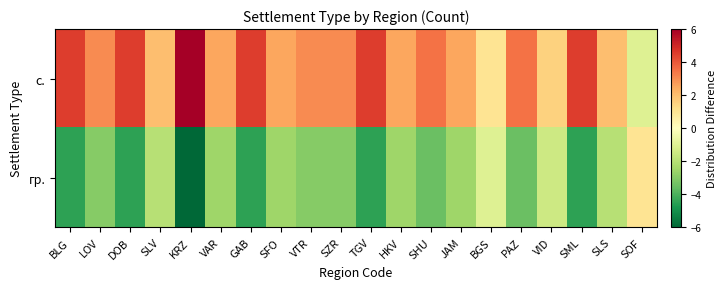

Reading left to right, what are all the values shown in this chart?

с.: BLG=4.5	LOV=3.0	DOB=4.5	SLV=2.0	KRZ=6.0	VAR=2.5	GAB=4.5	SFO=2.5	VTR=3.0	SZR=3.0	TGV=4.5	HKV=2.5	SHU=3.5	JAM=2.5	BGS=1.0	PAZ=3.5	VID=1.5	SML=4.5	SLS=2.0	SOF=-1.0
гр.: BLG=-4.5	LOV=-3.0	DOB=-4.5	SLV=-2.0	KRZ=-6.0	VAR=-2.5	GAB=-4.5	SFO=-2.5	VTR=-3.0	SZR=-3.0	TGV=-4.5	HKV=-2.5	SHU=-3.5	JAM=-2.5	BGS=-1.0	PAZ=-3.5	VID=-1.5	SML=-4.5	SLS=-2.0	SOF=1.0